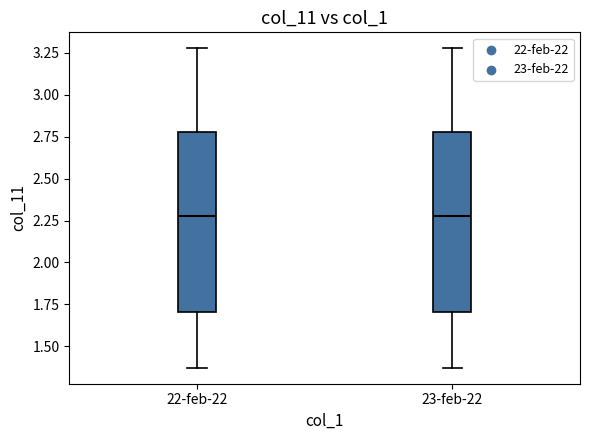

Reading left to right, transcribe this box plot: for each box, give where its median line is, the range the box spans, and where its two whiskers end, as read against the y-axis. The values are not printed on the chart, so give them approximately, as read against the axis.

22-feb-22: median 2.30, box 1.70 to 2.80, whiskers 1.35 to 3.30
23-feb-22: median 2.30, box 1.70 to 2.80, whiskers 1.35 to 3.30